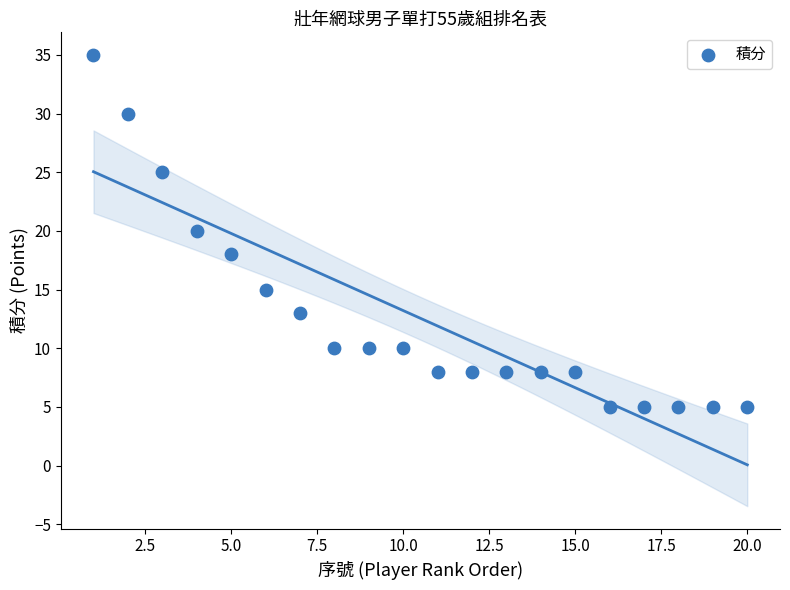

What is the range of X values (max minus min)?

19